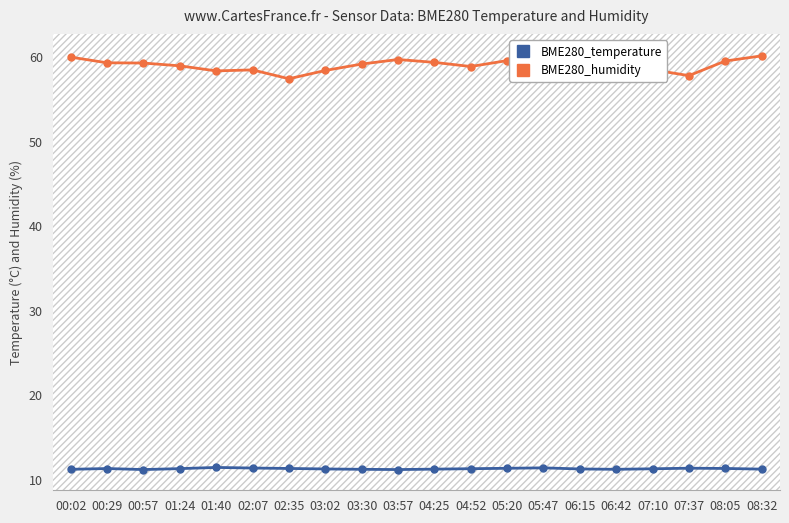

What is the maximum value for BME280_temperature?

11.4